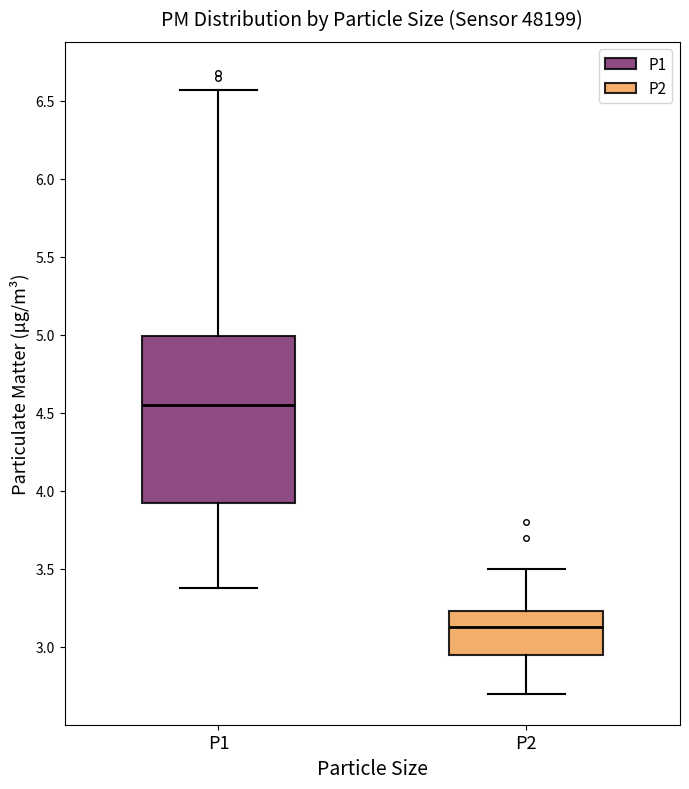

Comparing the boxes themselves (not the whiskers), which one is the tallest?

P1